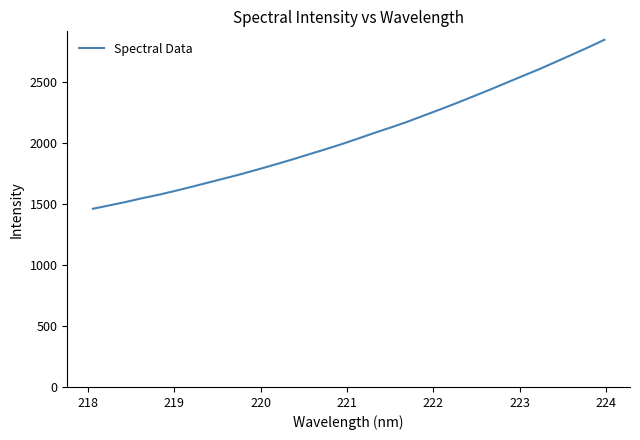

What is the smallest value displayed?

1461.3